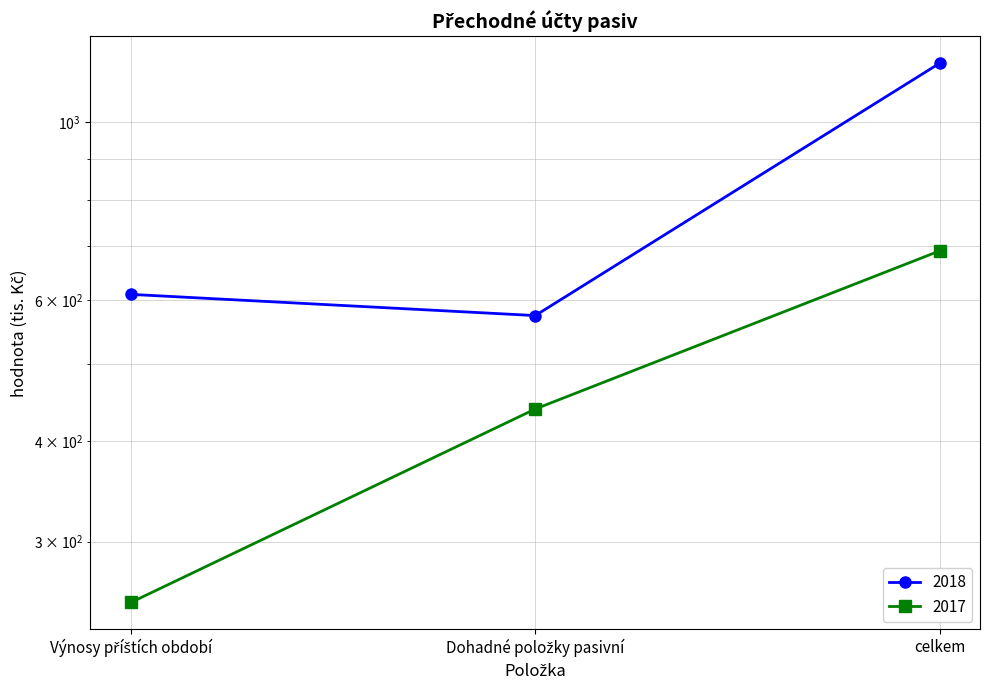

Count the number of categories in the chart.

3